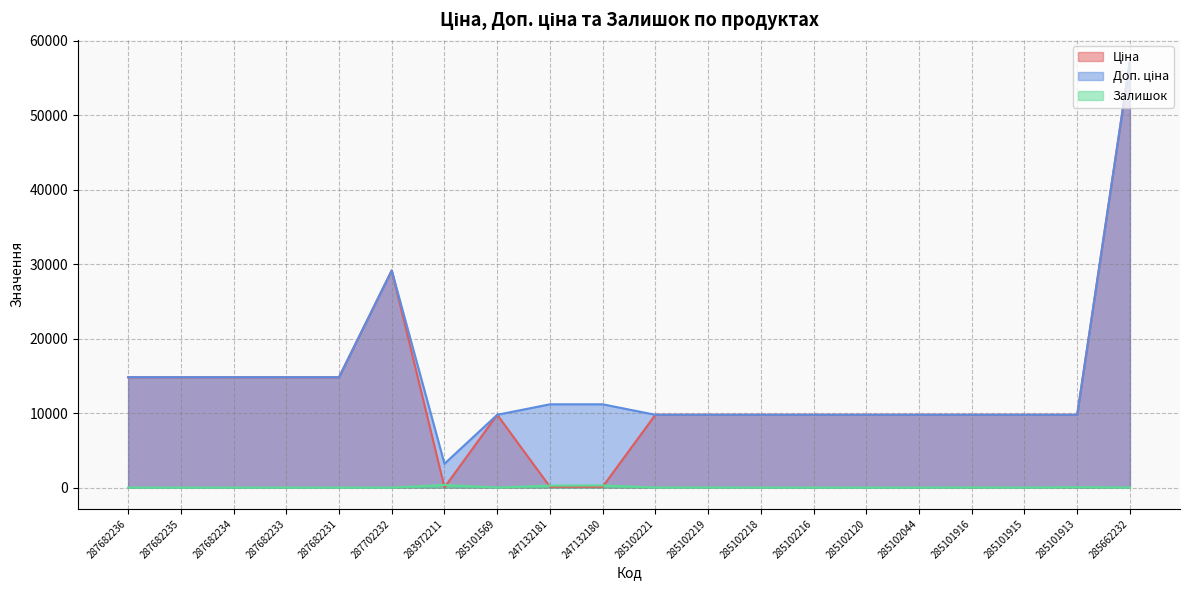

Which series ends up on top after the final intersection of Ціна and Залишок?

Ціна